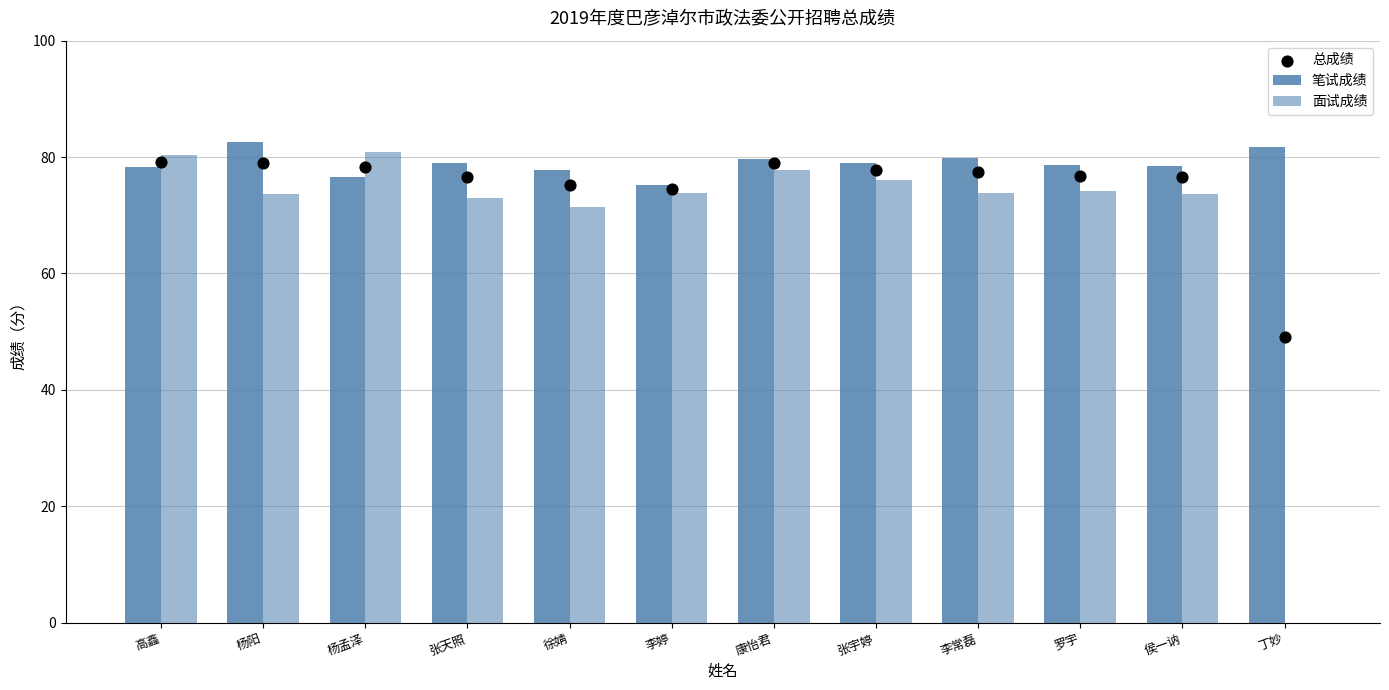

Is the value of 总成绩 at 康怡君 greater than the value of 面试成绩 at 高鑫?

No